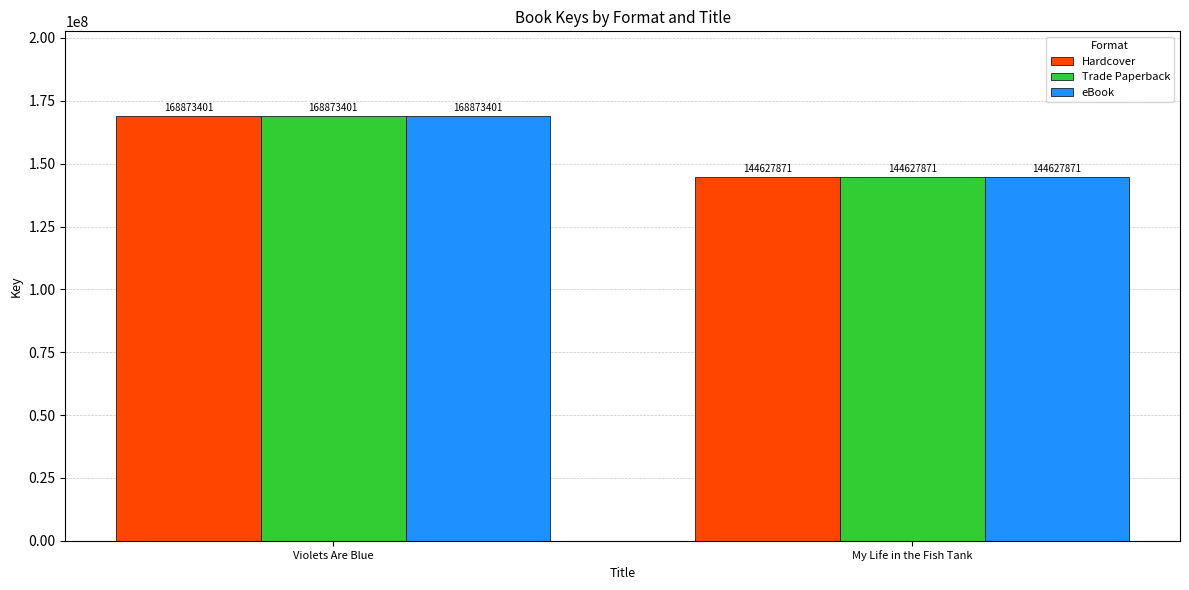

What is the sum of the Hardcover values at My Life in the Fish Tank and Violets Are Blue?

313501272